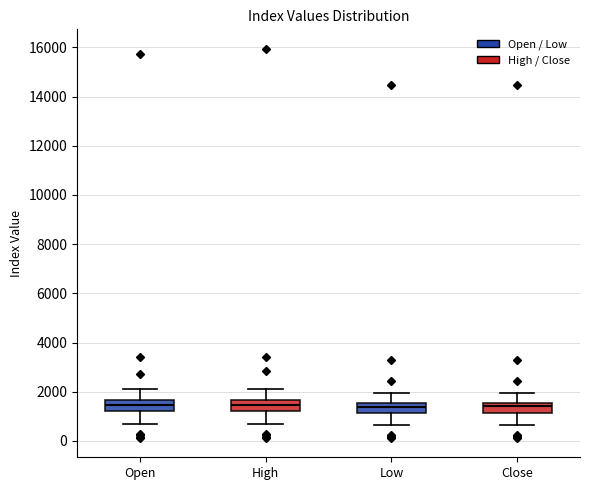

Reading left to right, transcribe this box plot: for each box, give where its median line is, the range the box spans, and where its two whiskers end, as read against the y-axis. The values are not printed on the chart, so give them approximately, as read against the axis.

Open: median 1400, box 1200 to 1600, whiskers 600 to 2000
High: median 1400, box 1200 to 1600, whiskers 600 to 2000
Low: median 1400, box 1200 to 1600, whiskers 600 to 2000
Close: median 1400, box 1200 to 1600, whiskers 600 to 2000